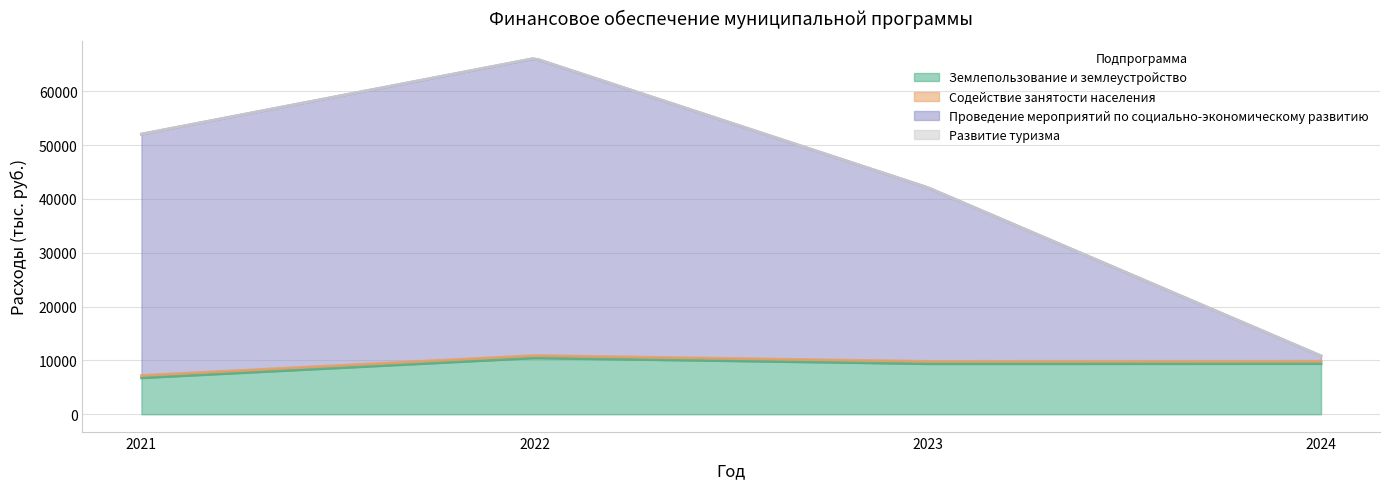

At 2022, list the series in order from smallest to largest.

Развитие туризма, Содействие занятости населения, Землепользование и землеустройство, Проведение мероприятий по социально-экономическому развитию